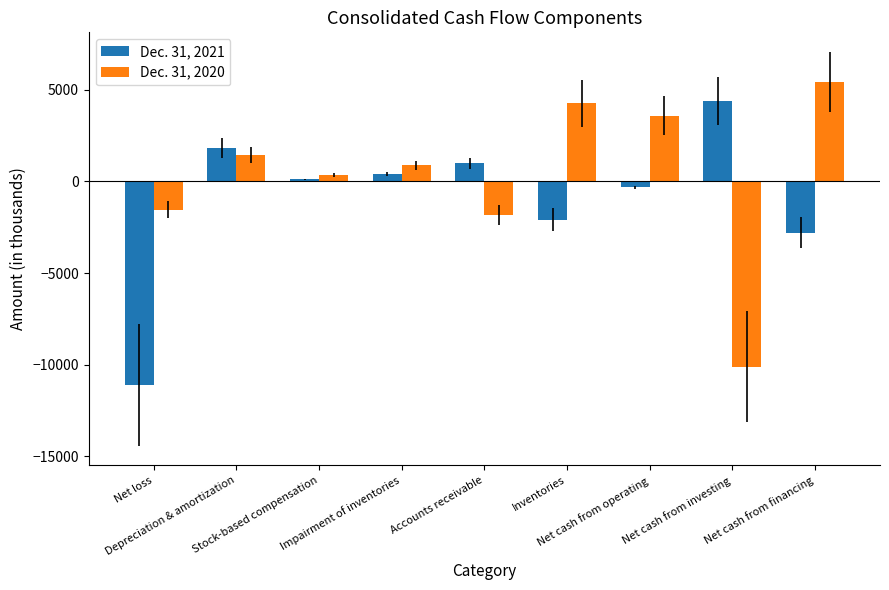

What is the smallest value displayed?

-11091